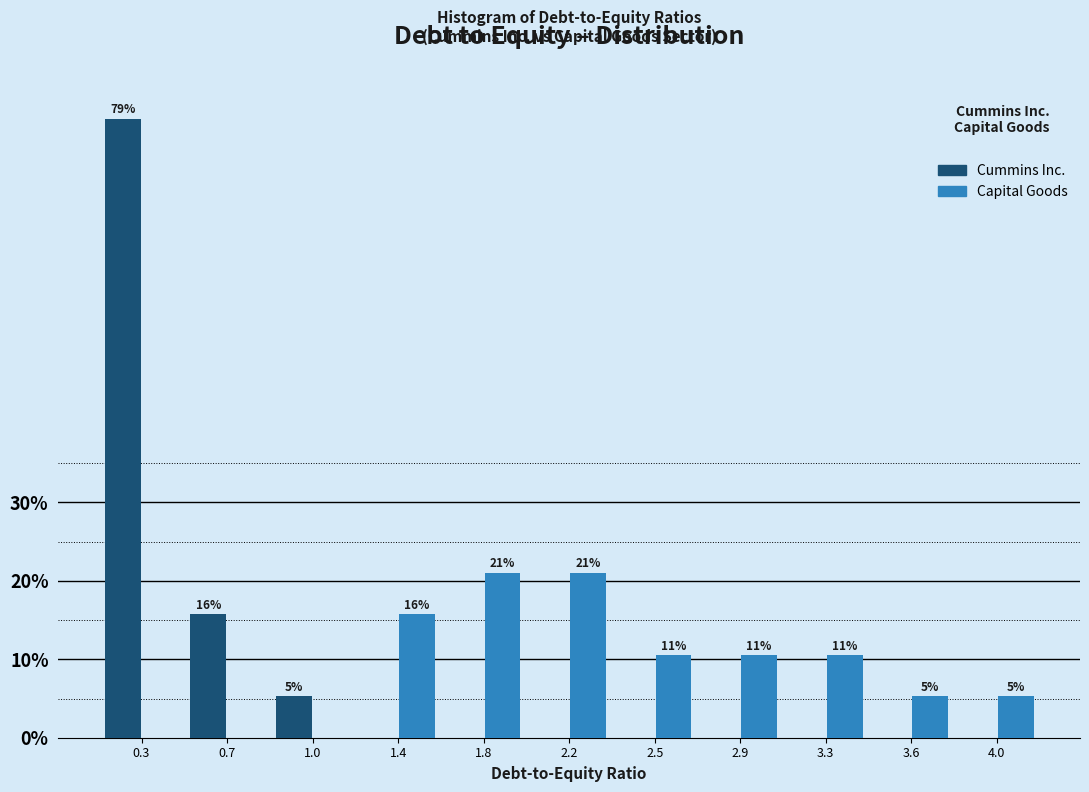

What are all the series names shown in the legend?

Cummins Inc., Capital Goods